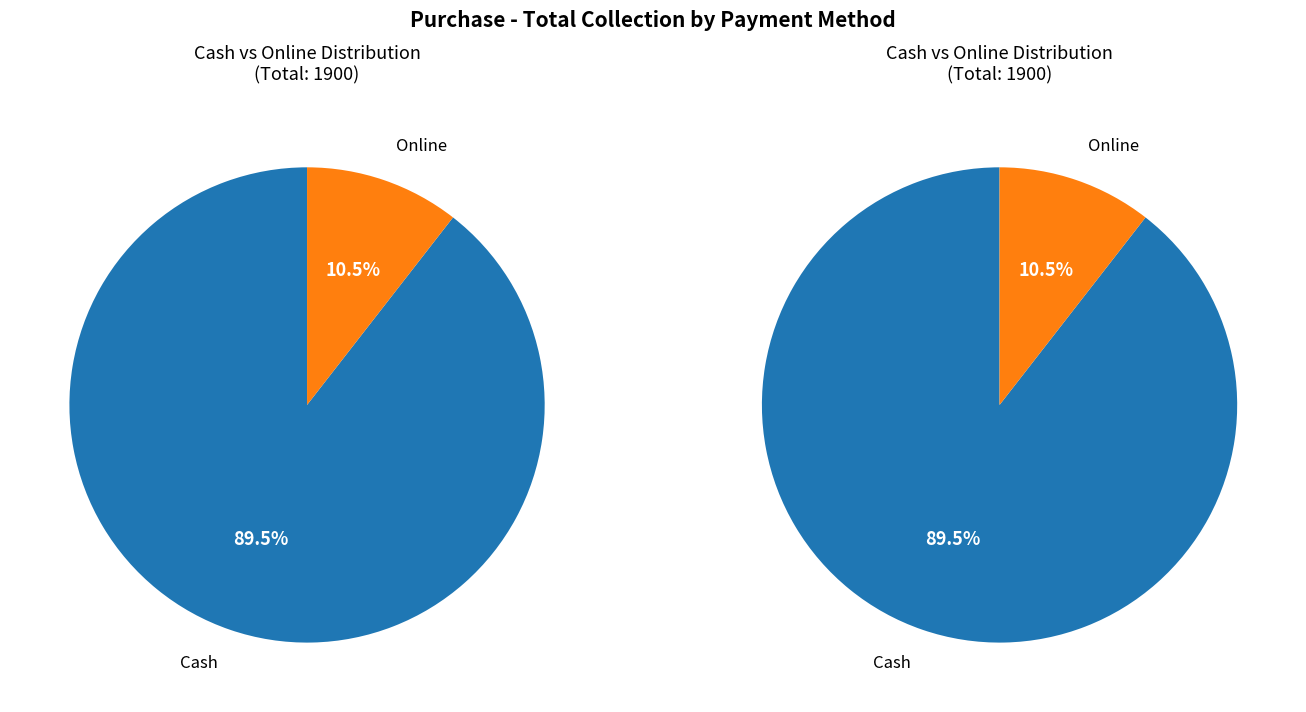

To the nearest percent, what portion does Cash represent?

89%